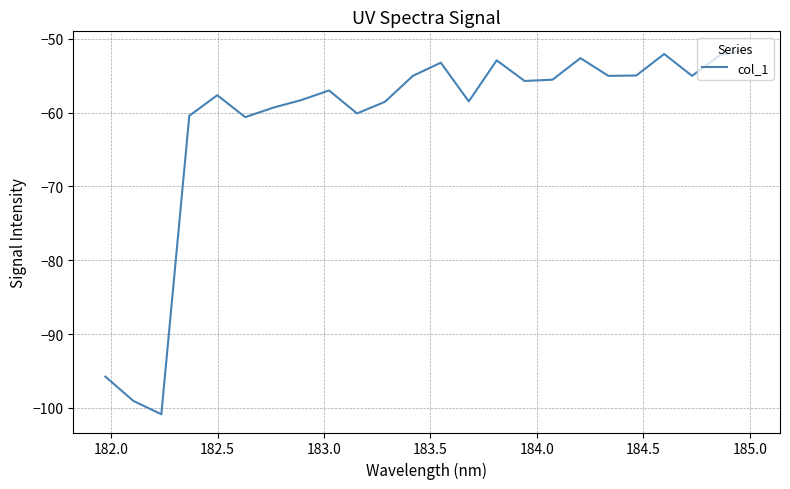

What is the greatest value displayed?

-51.5